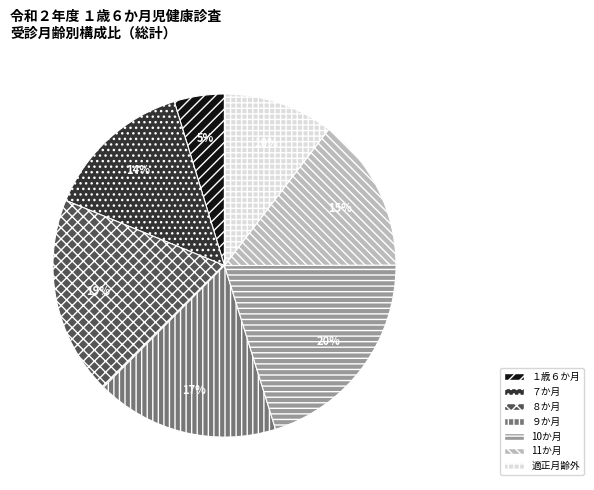

To the nearest percent, what is the difference between the largest and smallest slice percentages?

15%